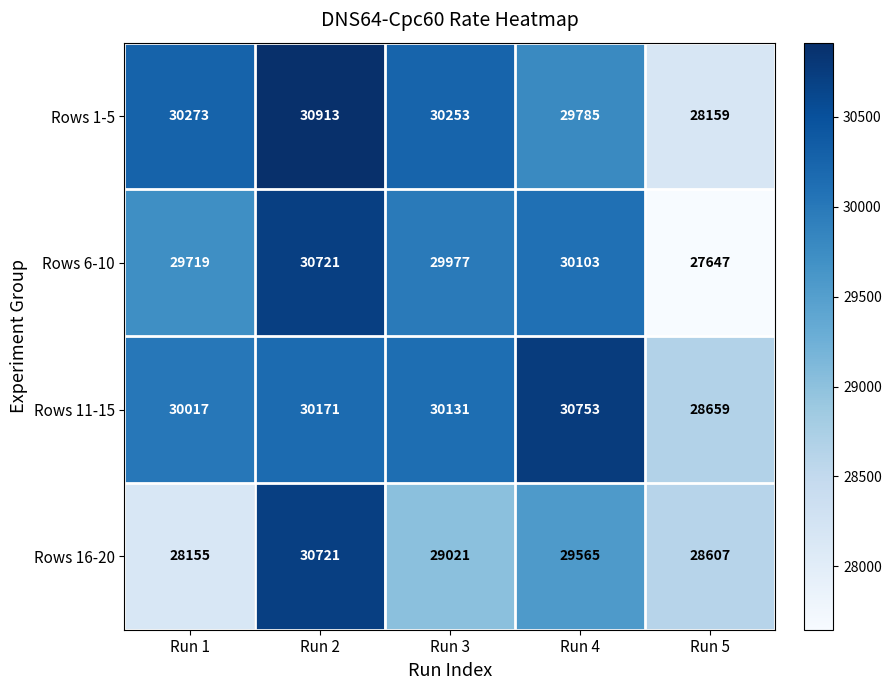

At which category is the sum across all series the highest?

Run 2